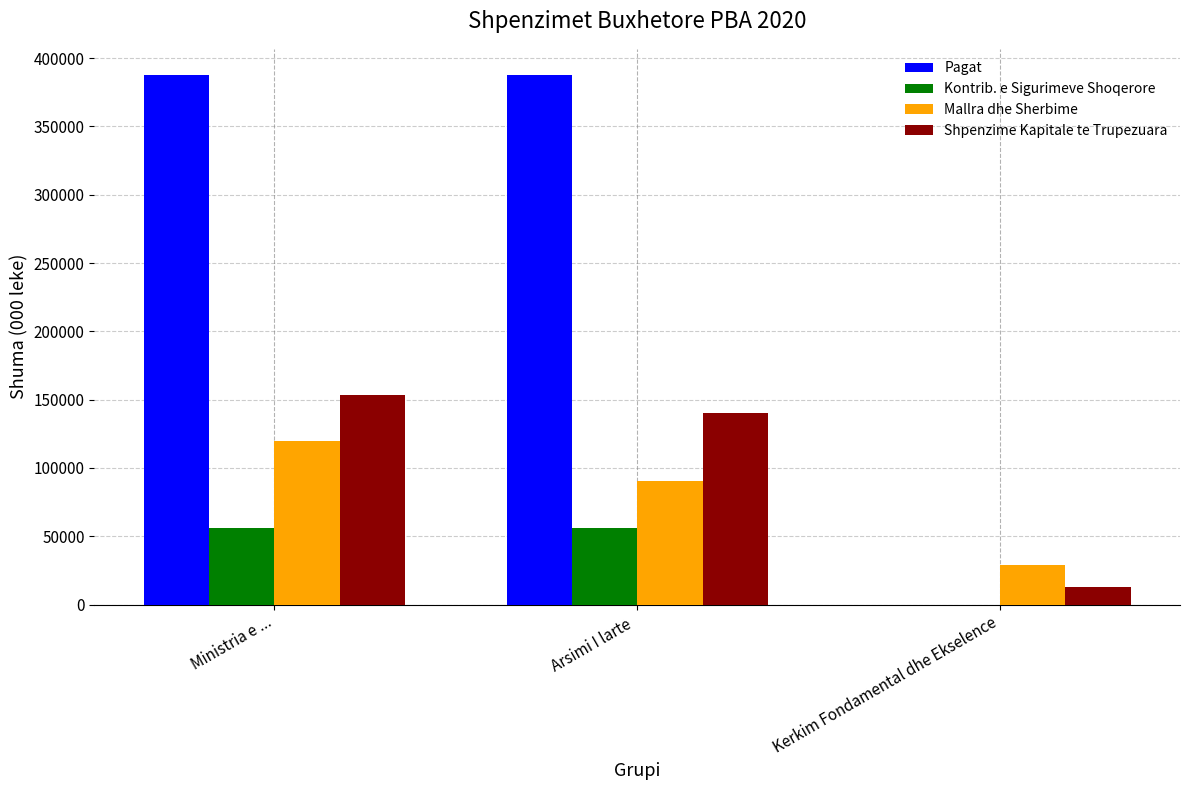

At which label is Shpenzime Kapitale te Trupezuara closest to 83394?

Arsimi I larte 